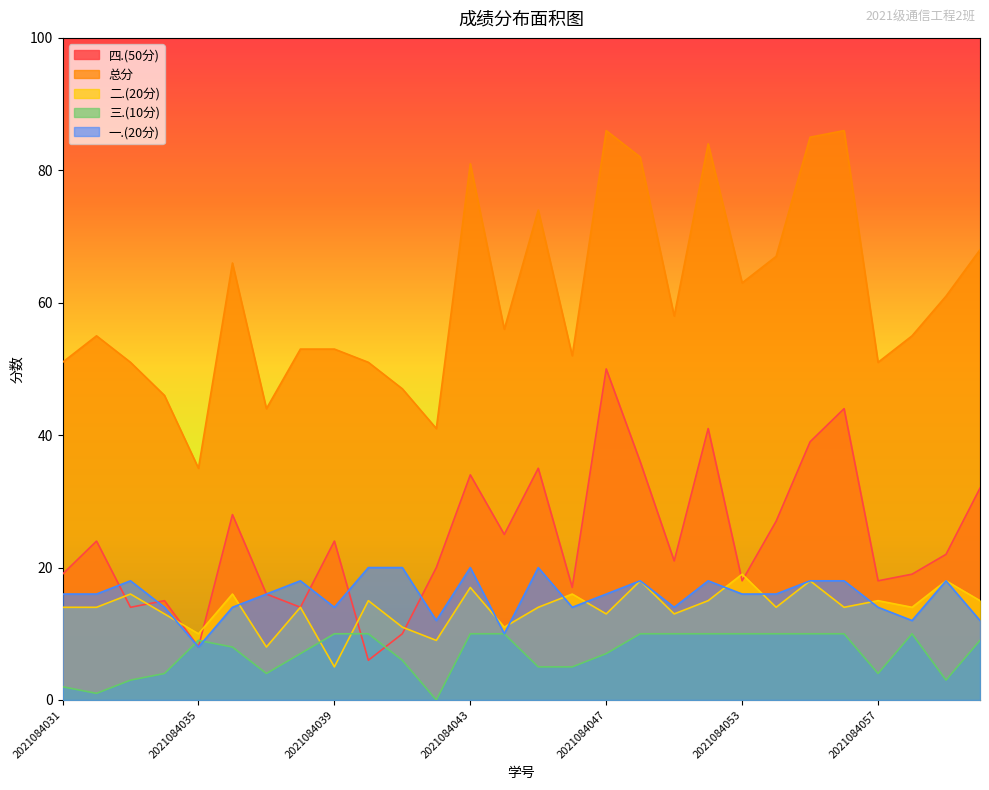

What is the spread (max minus min) of values at 2021084058?

45